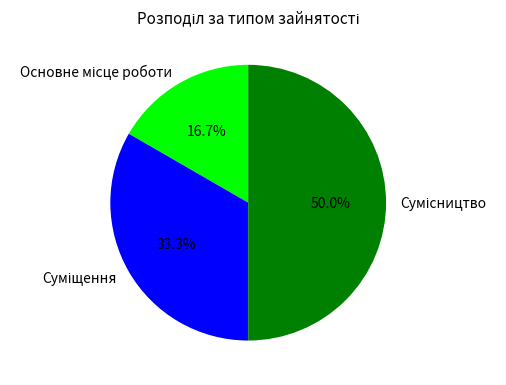

Which category has the smallest portion of the pie?

Основне місце роботи